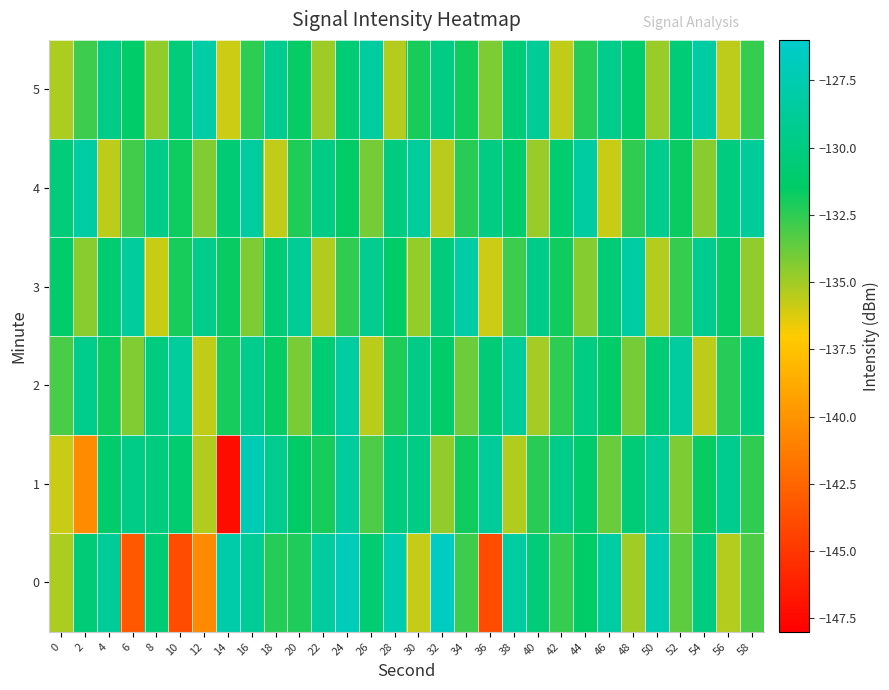

What is the spread (max minus min) of values at 24?

5.6